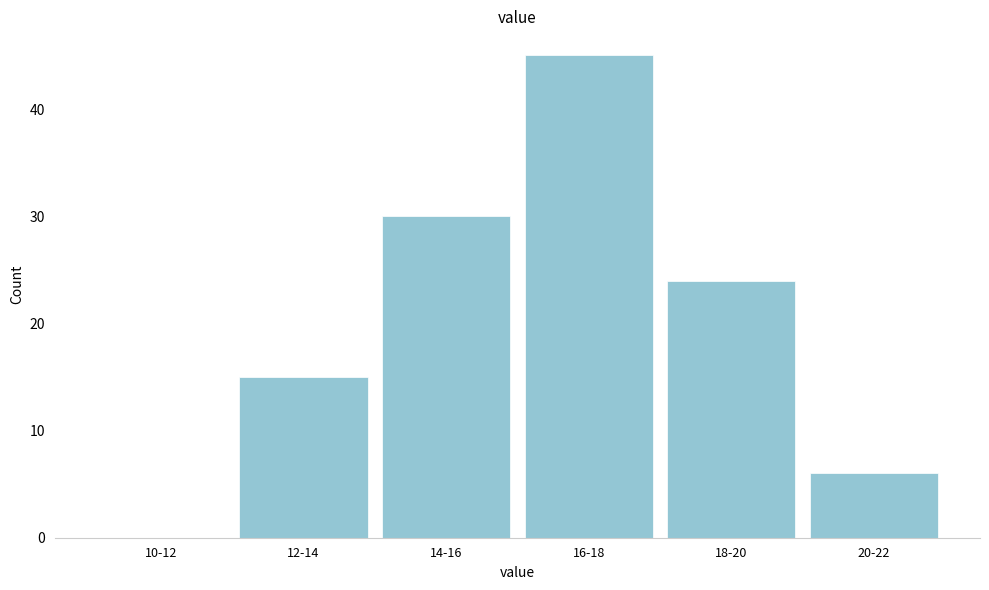

Reading left to right, what are all the values shown in this chart?

10-12=0	12-14=15	14-16=30	16-18=45	18-20=24	20-22=6